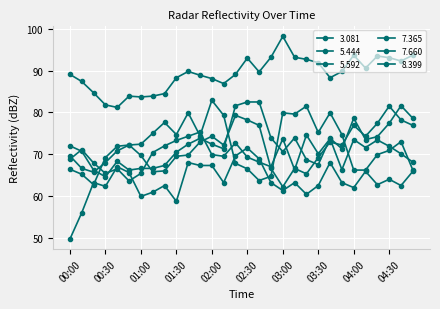

What is the difference between the maximum and minimum values in the 5.592 series?

17.9